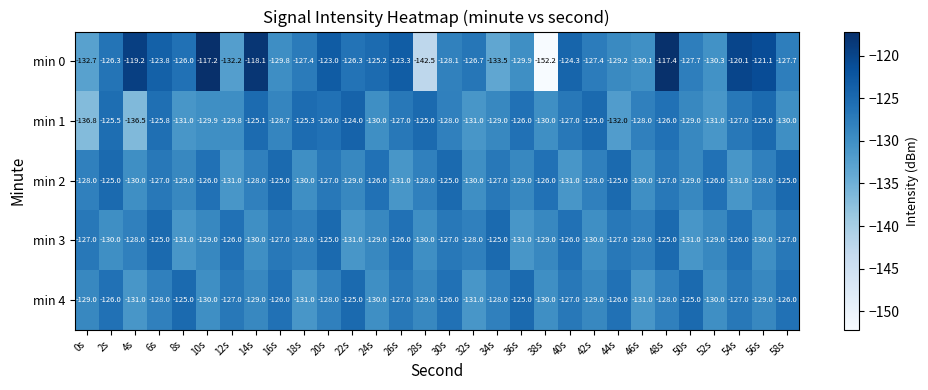

How many min 2 values are between -130 and -126?

21